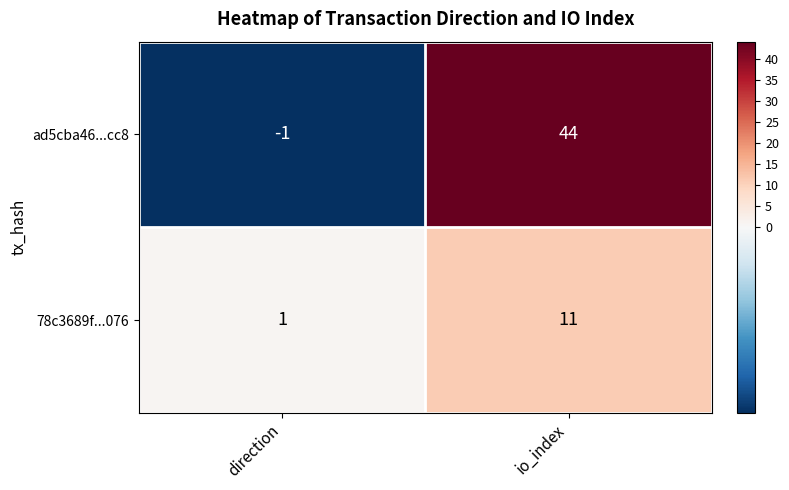

What is the difference between the ad5cba46...cc8 values at direction and io_index?

45